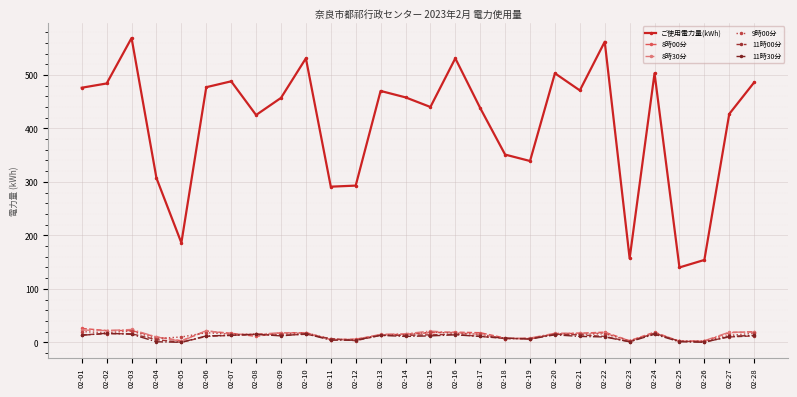

What is the total value across all series at 02-17?

508